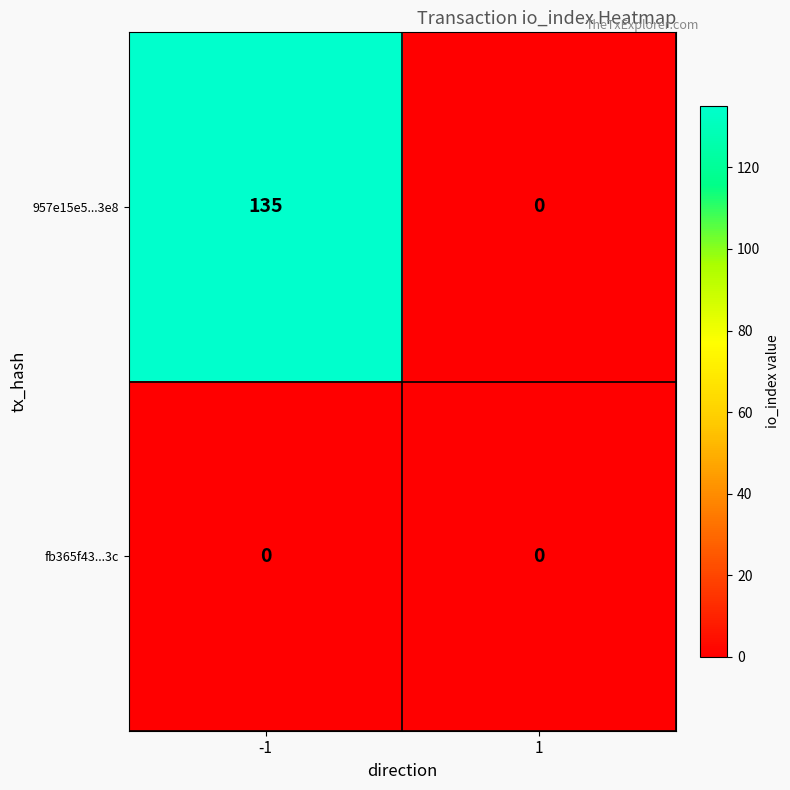

Which series has the largest total across all categories?

957e15e5...3e8